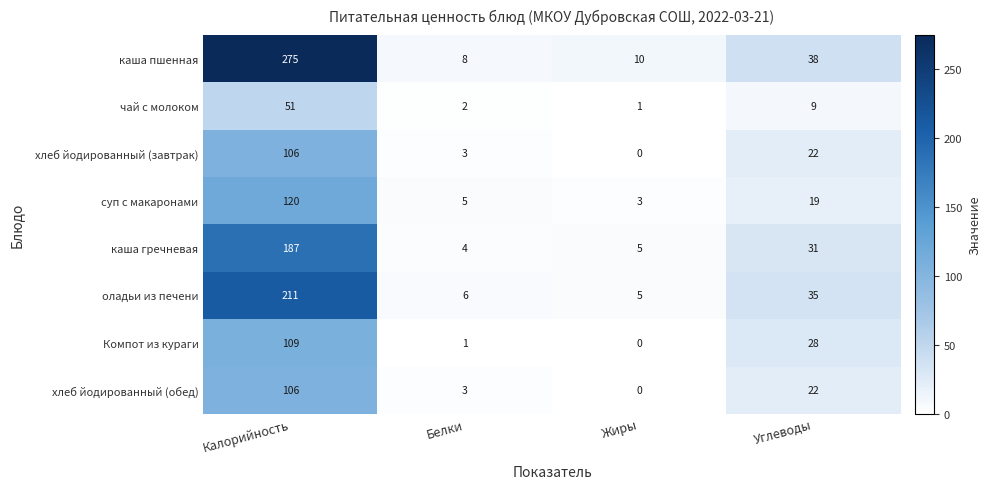

What is the difference between the highest and lowest values at Углеводы?

29